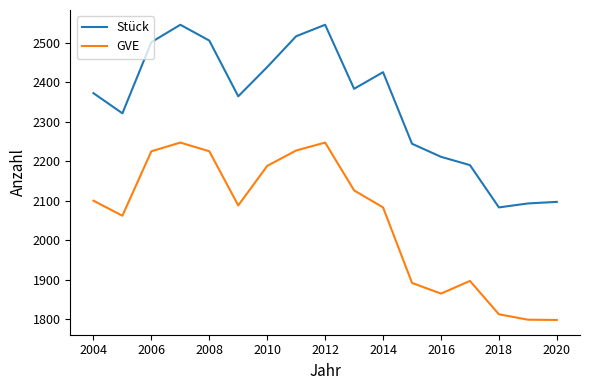

Rank the series by their average value, from highest to lowest.

Stück, GVE